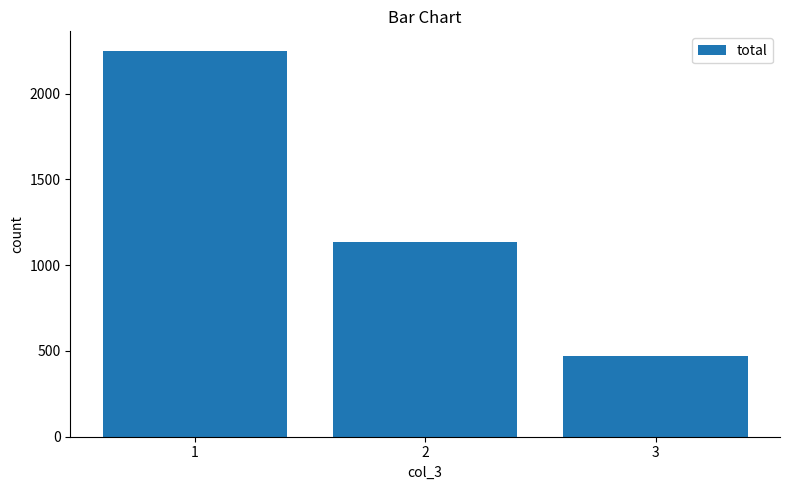

Reading right to left, list all the values displayed in this chart.

470	1133	2250